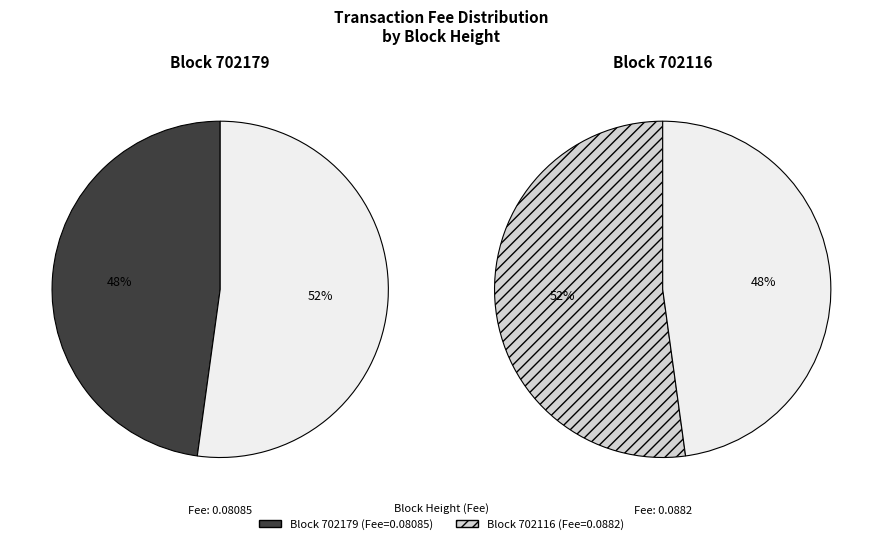

To the nearest percent, what percentage of the pie is 702116?

52%